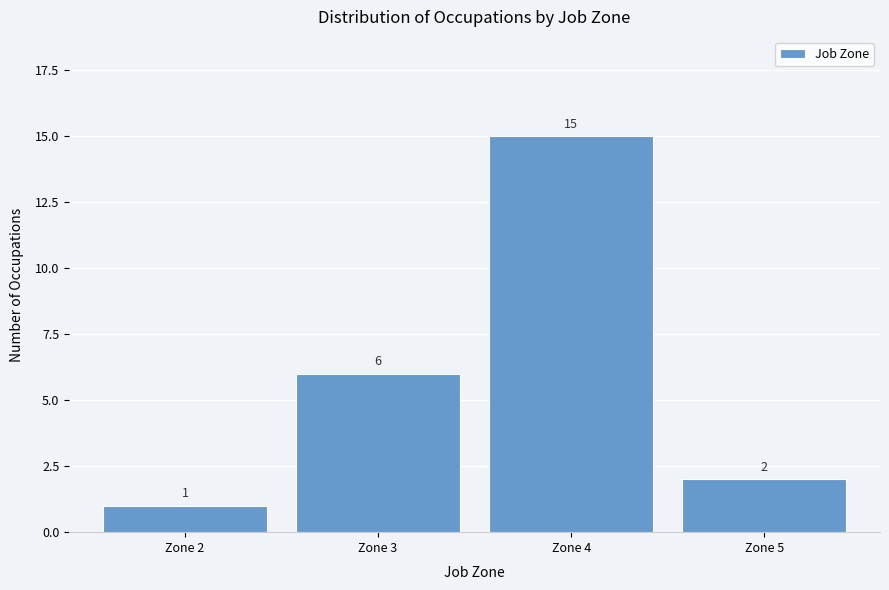

Reading left to right, extract all data points from this chart.

Zone 2=1	Zone 3=6	Zone 4=15	Zone 5=2